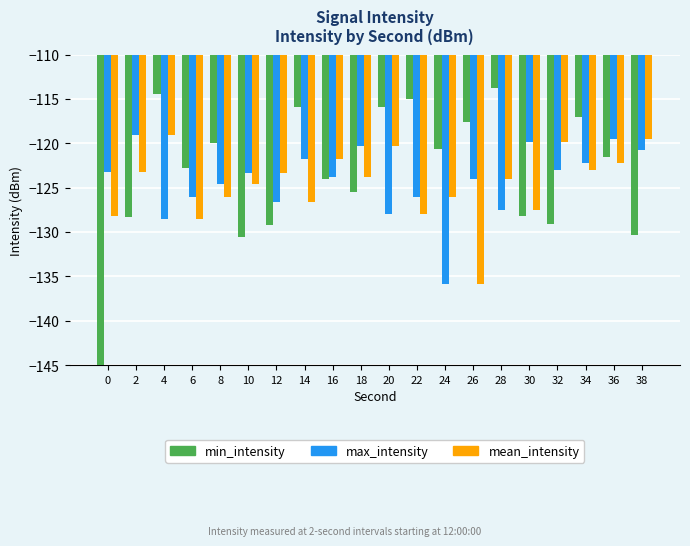

How many data points does each series have?

20